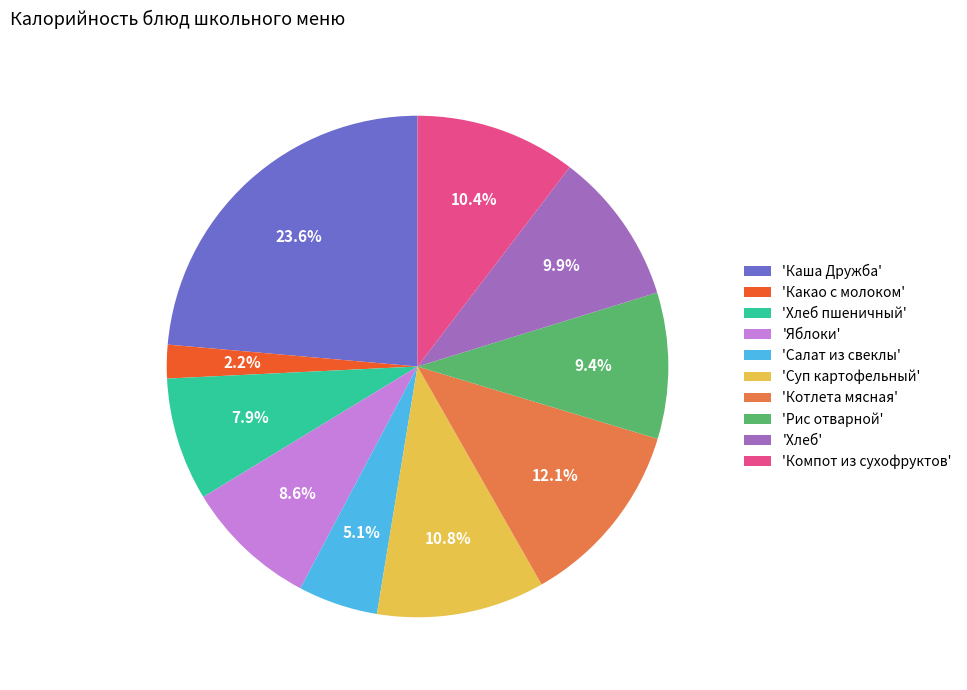

Is the sum of 'Яблоки' and 'Компот из сухофруктов' greater than half?

No